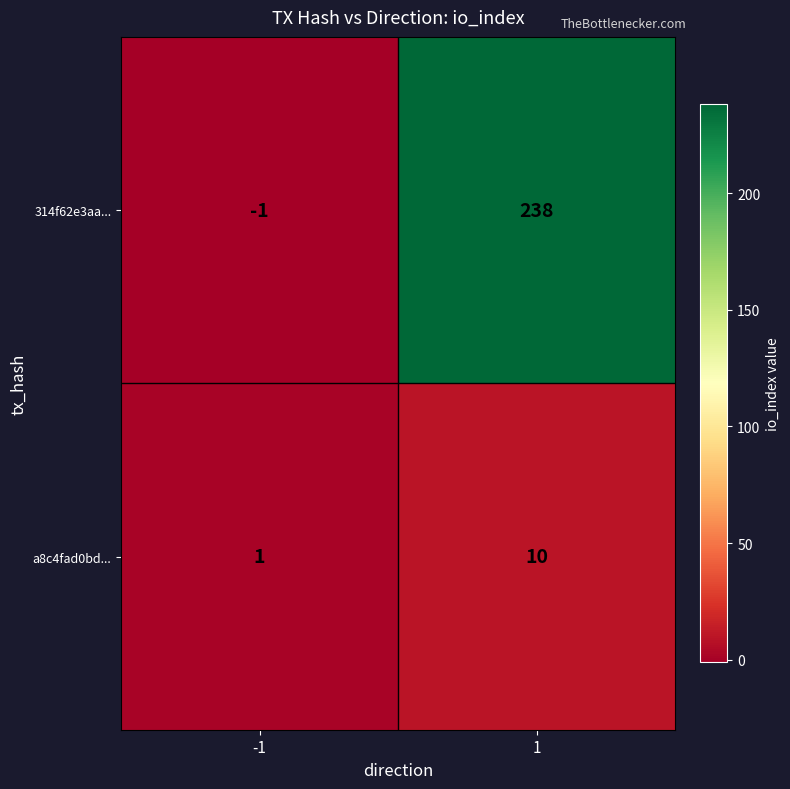

List the series in order of their peak value, lowest first.

a8c4fad0bd..., 314f62e3aa...